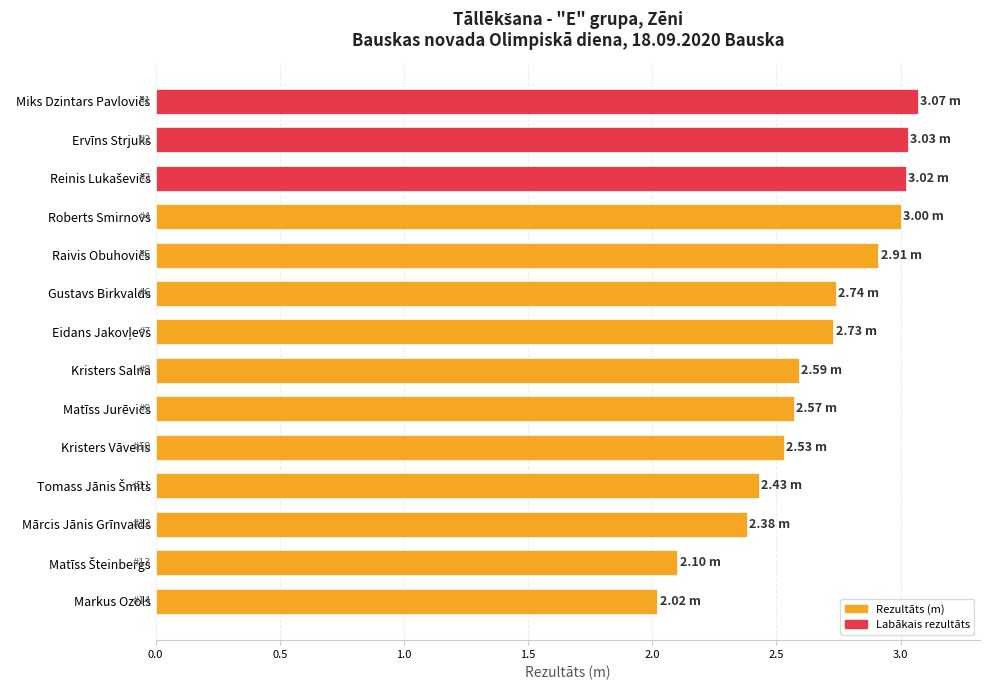

What is the label of the 10th bar from the top?

Kristers Vāveris